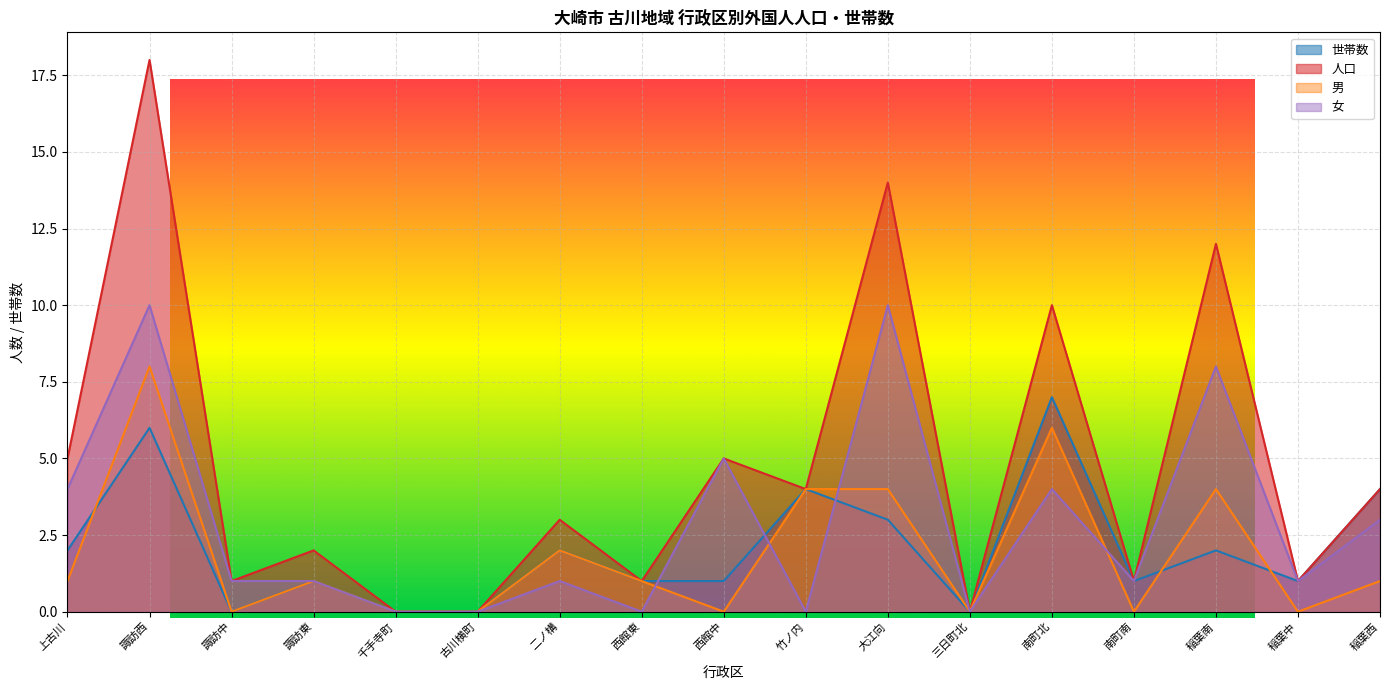

Which series changed the most between 古川横町 and 西館東?

世帯数